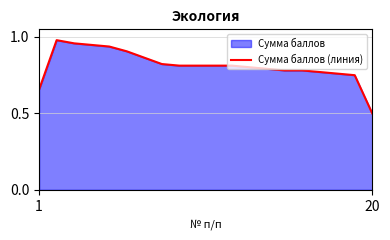

At which label is the value closest to 0?

20